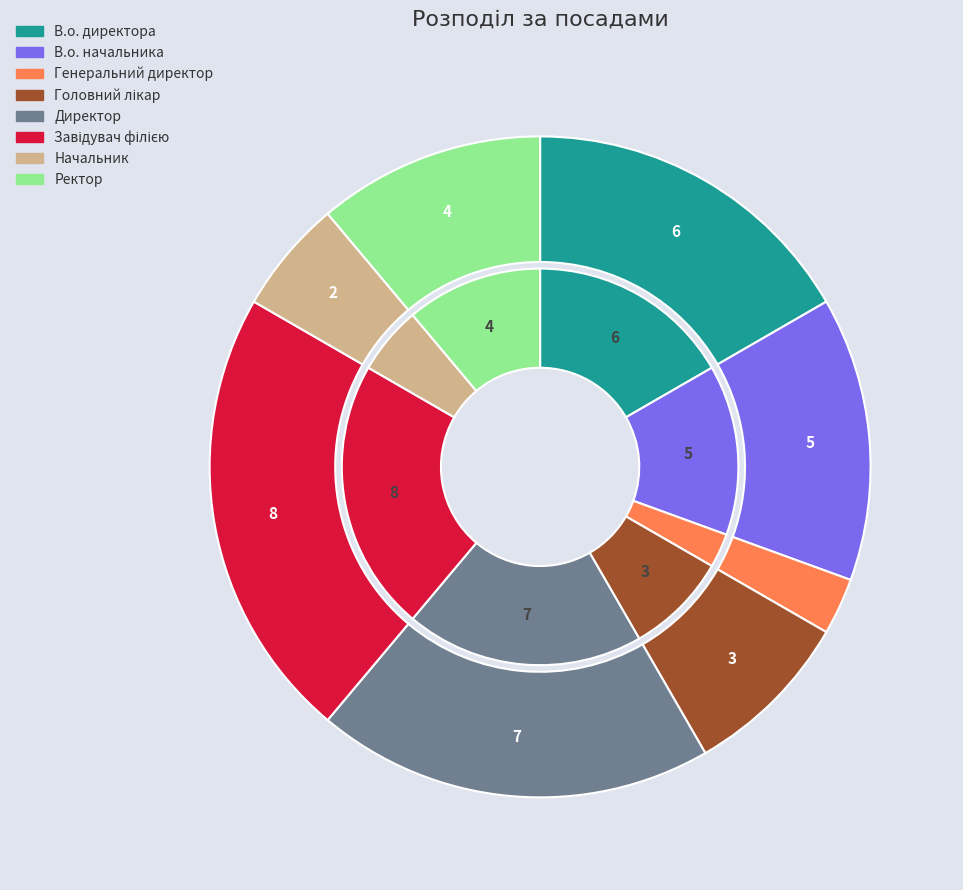

To the nearest percent, what portion does Ректор represent?

11%